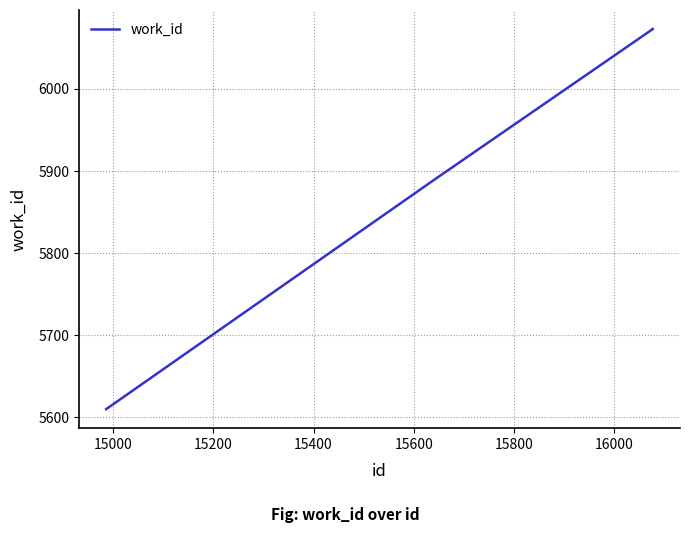

How many distinct data groups are displayed?

1